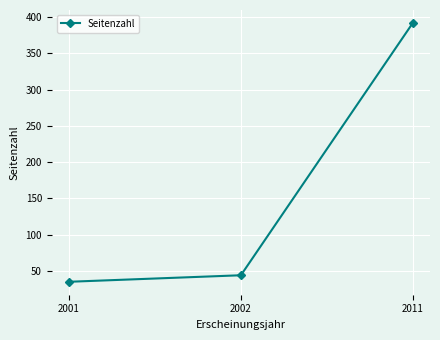

Reading left to right, extract all data points from this chart.

2001=35	2002=44	2011=392